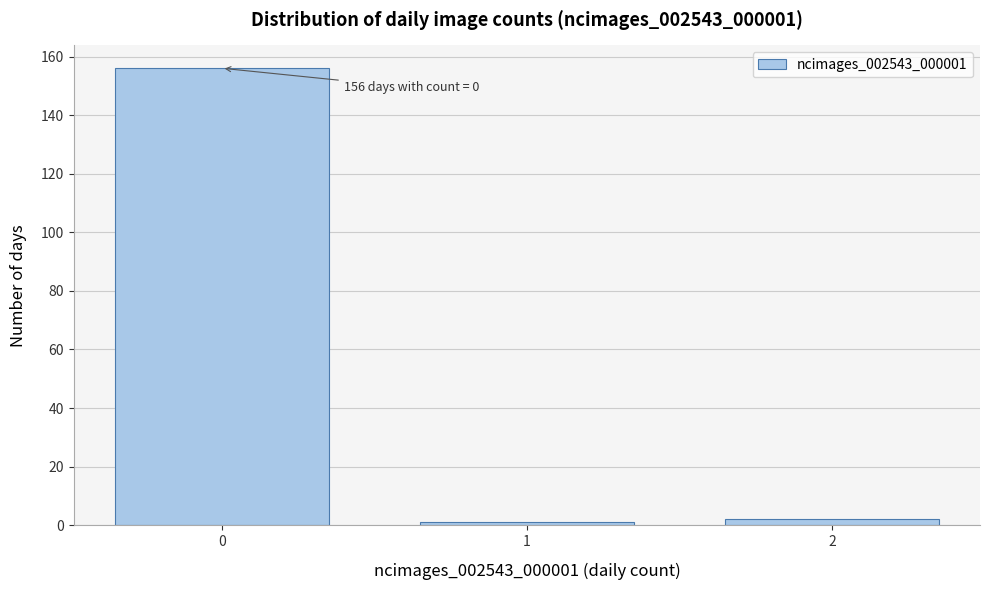

Reading left to right, list all the values displayed in this chart.

156	1	2